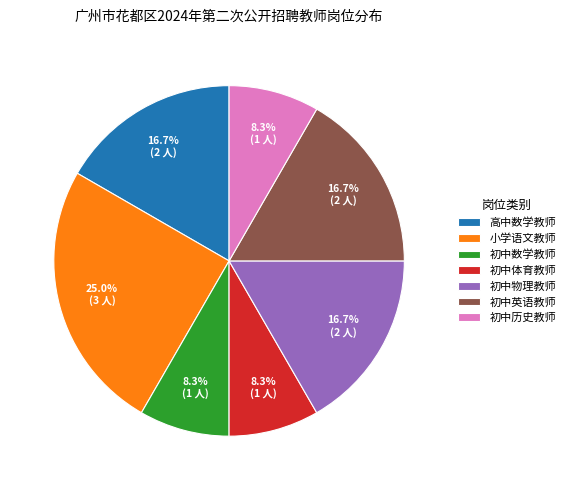

Count the number of slices in the pie.

7